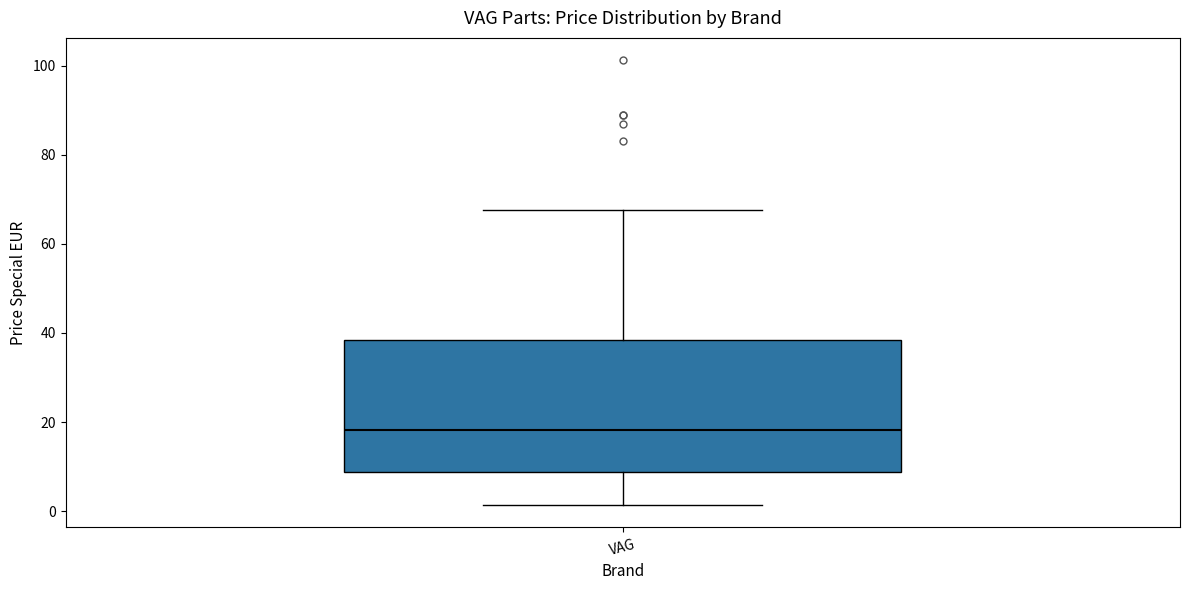

Transcribe this box plot: give where the median line is, the range the box spans, and where the two whiskers end, as read against the y-axis. The values are not printed on the chart, so give them approximately, as read against the axis.

median 18, box 8 to 38, whiskers 2 to 68